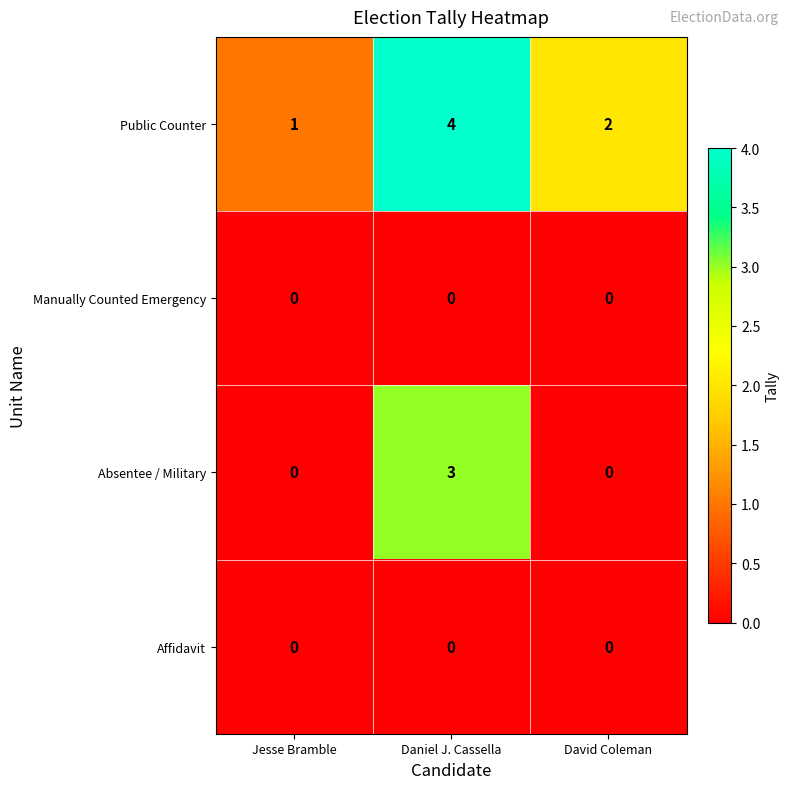

Count the Absentee / Military values in the range 0 to 3.

3